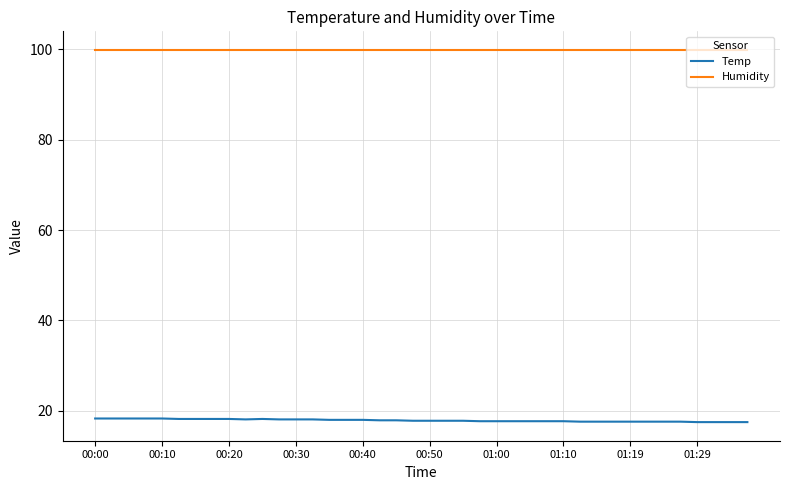

What is the highest value of the Humidity series?

99.9